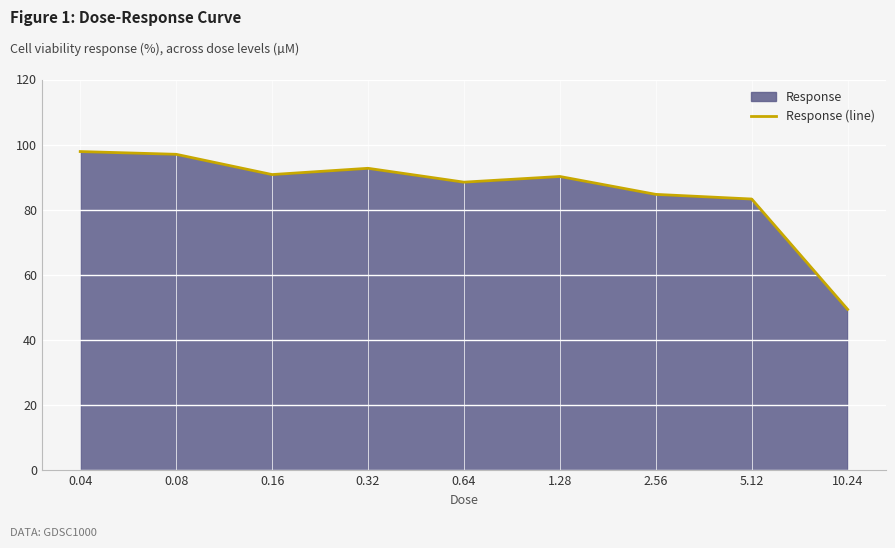

At which label is the value closest to 73?

5.12